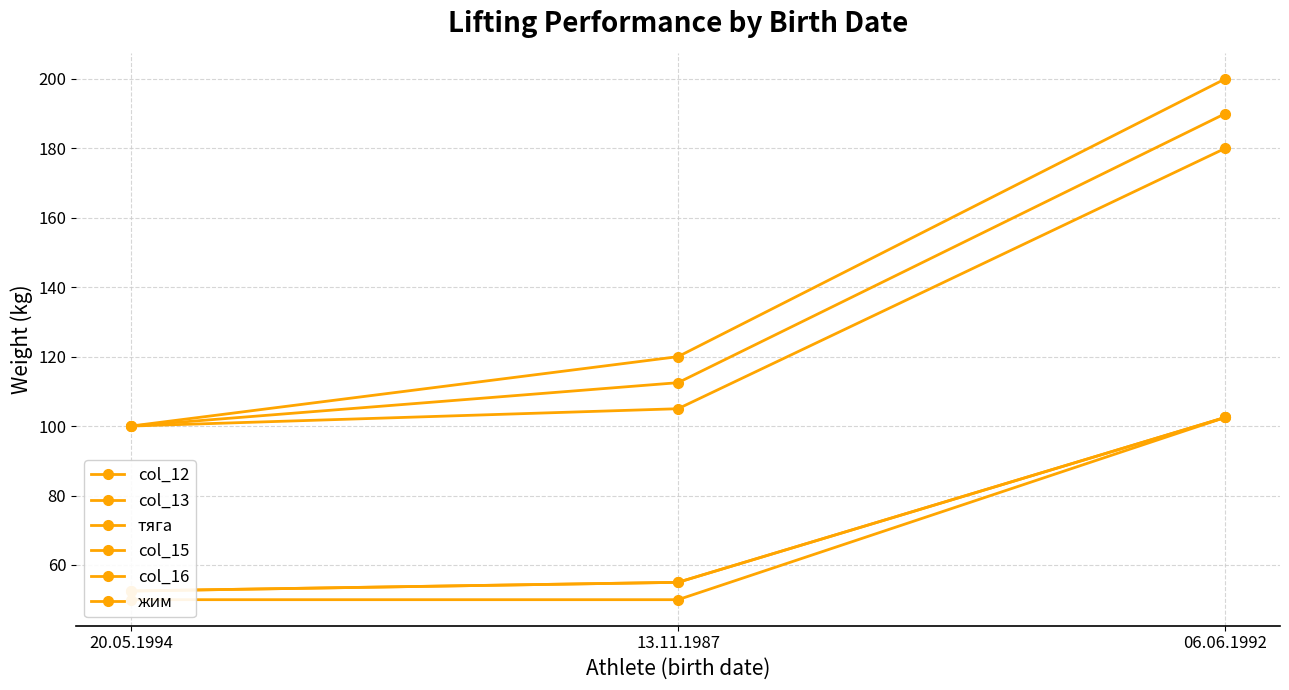

Is it true that col_15 equals 190.6 at 13.11.1987?

False